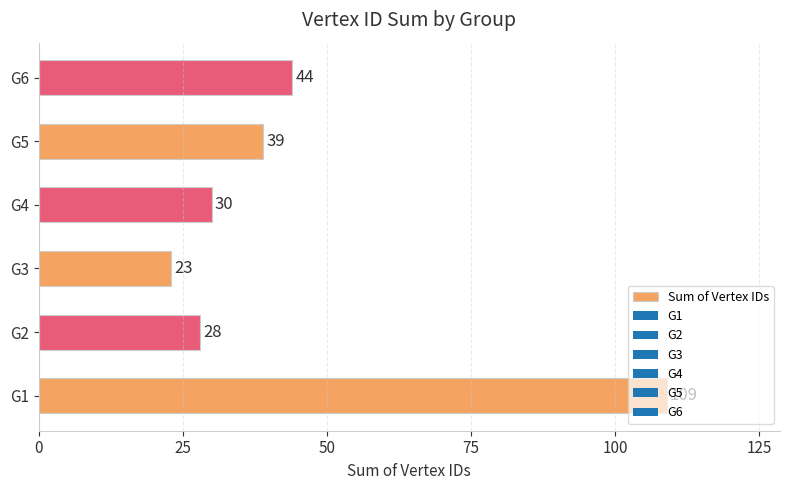

Rank the categories by value from highest to lowest.

G1, G6, G5, G4, G2, G3